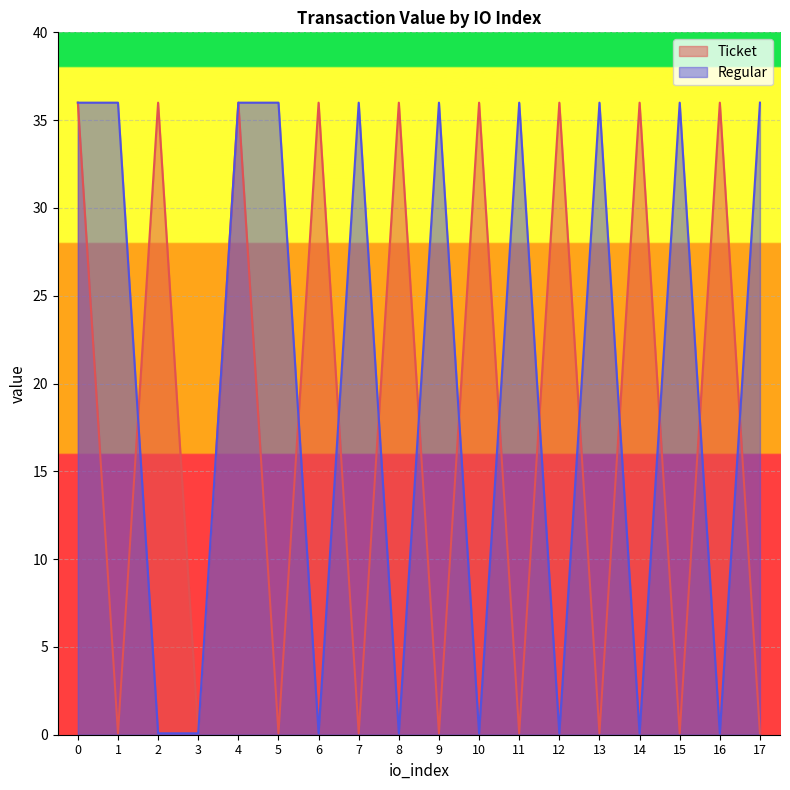

Is it true that Ticket equals 36.0 at 4?

True